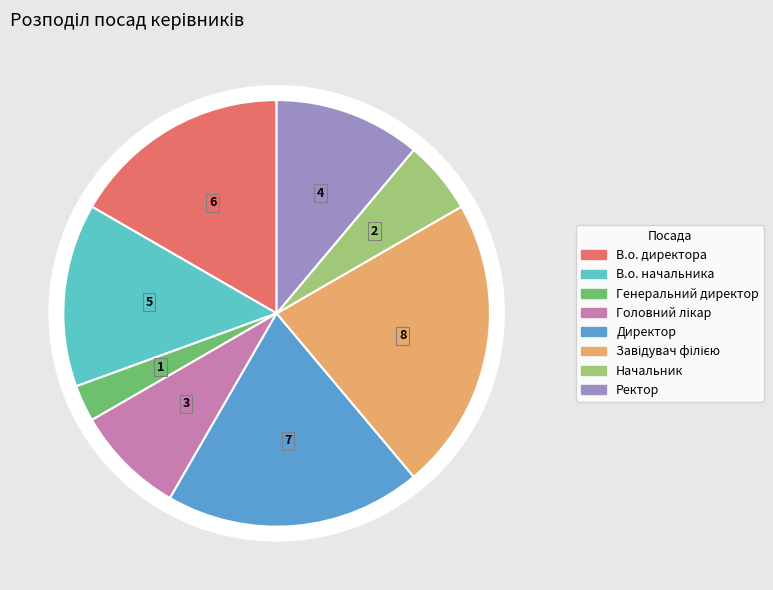

What is the ratio of the value at Завідувач філією to the value at В.о. директора?

1.3